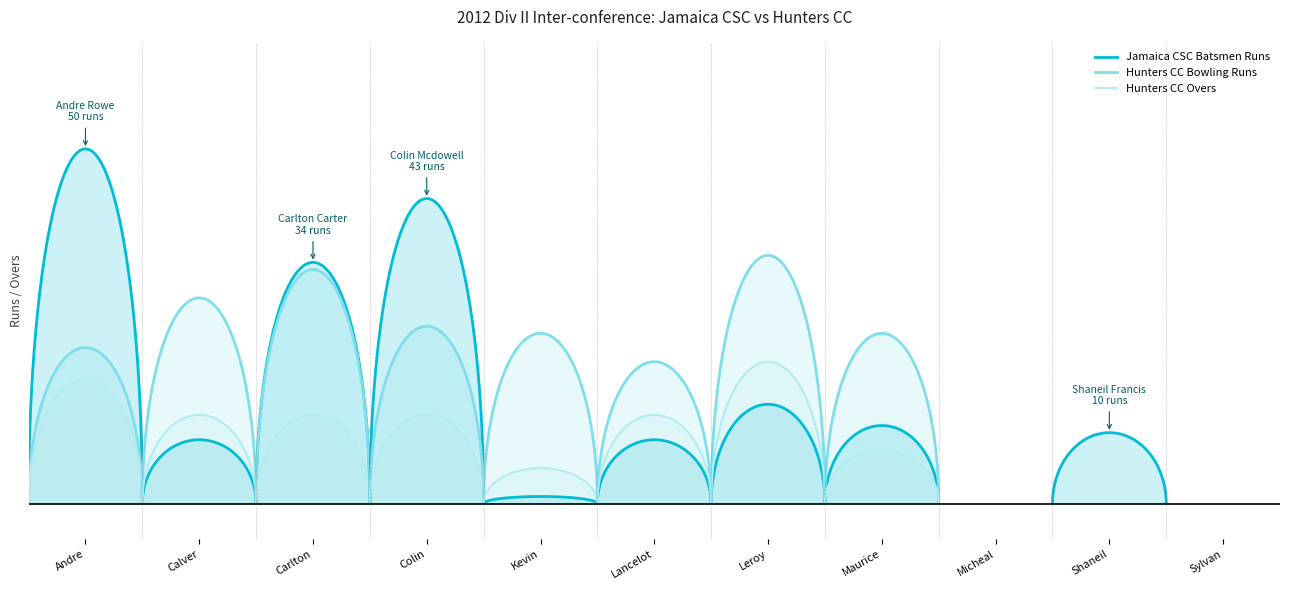

How many values in Jamaica CSC Batsmen Runs are above zero?

9